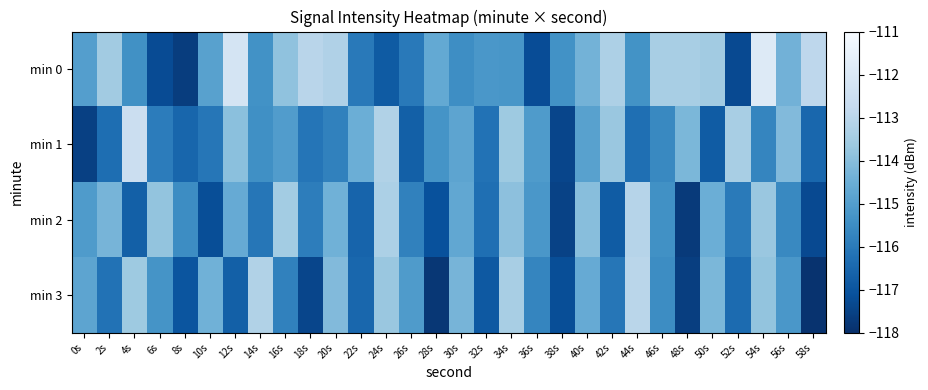

What is the difference between the highest and lowest values at 36s?

2.1